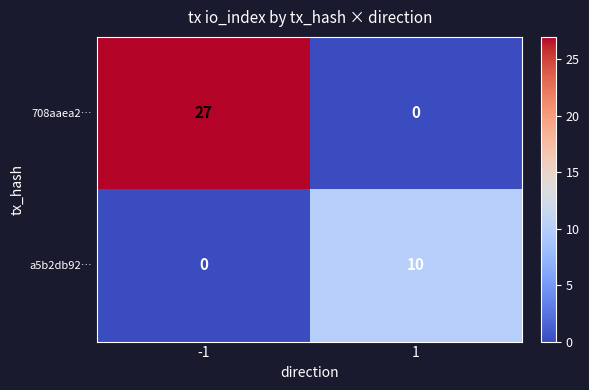

True or false: 708aaea2… has a value of -19 at 1.

False